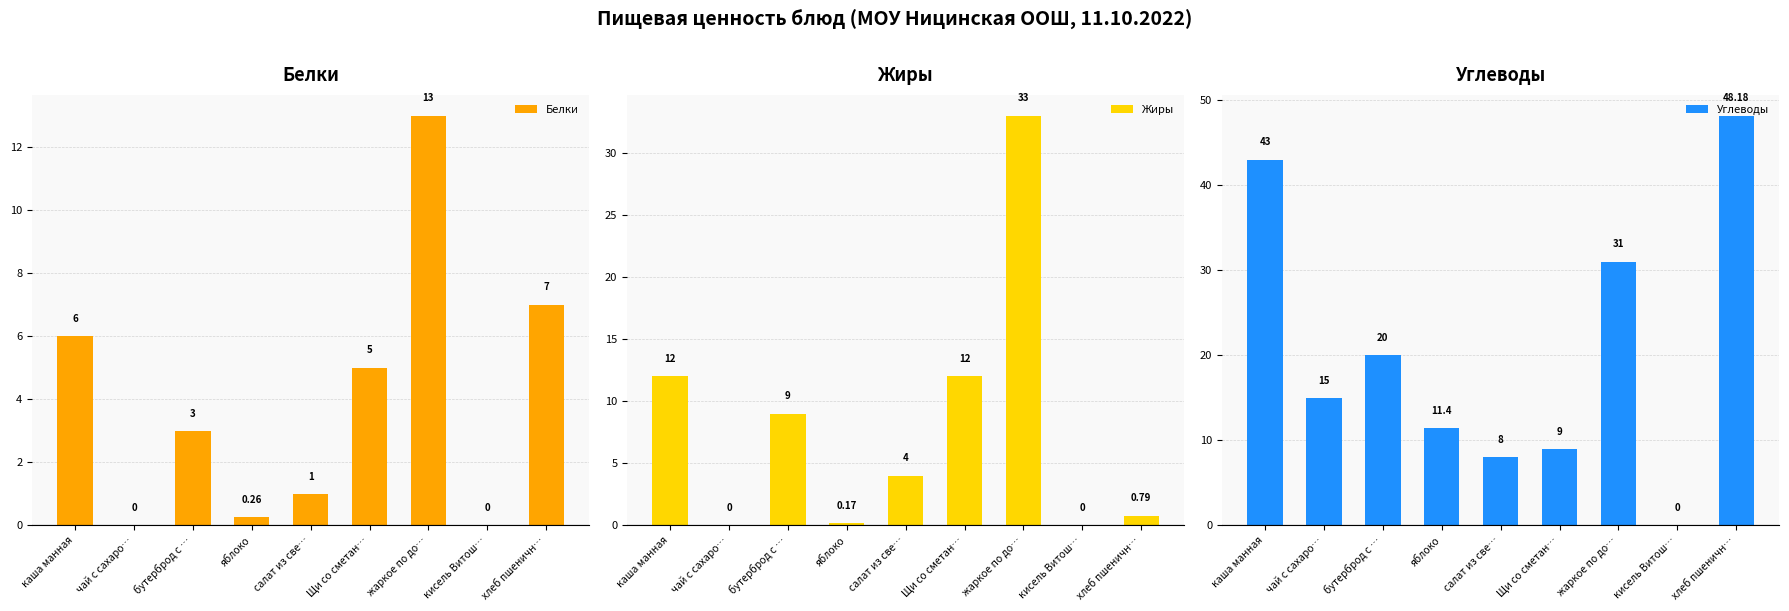

What is the spread (max minus min) of values at хлеб пшеничн…?

47.4